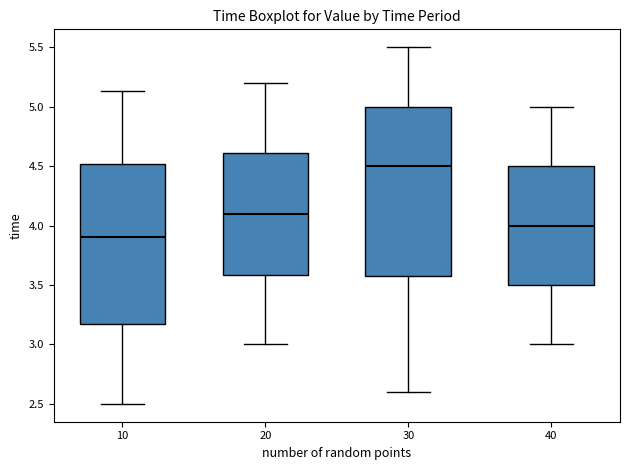

Which box has the lowest median line?

10